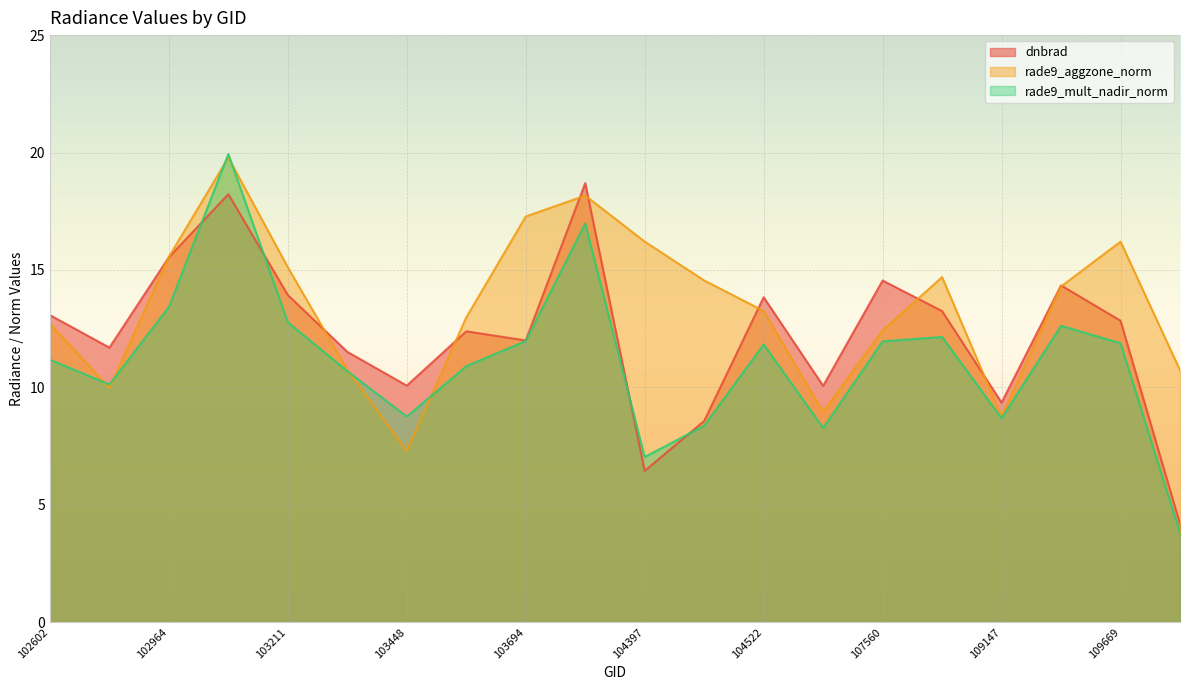

How many times do rade9_mult_nadir_norm and rade9_aggzone_norm cross each other?

6